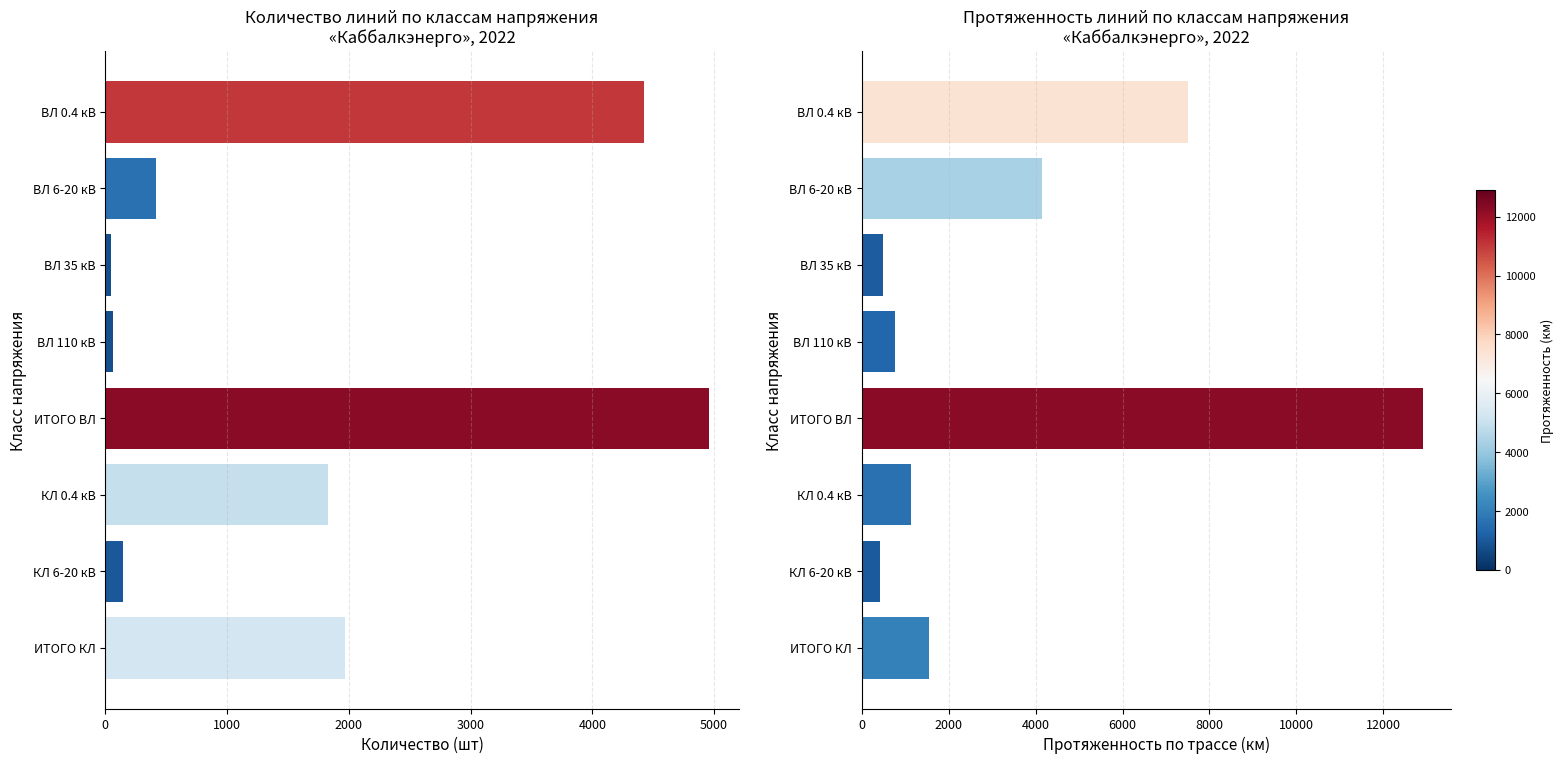

Rank the series by their maximum value, from lowest to highest.

Количество (шт), Протяженность по трассе (км)